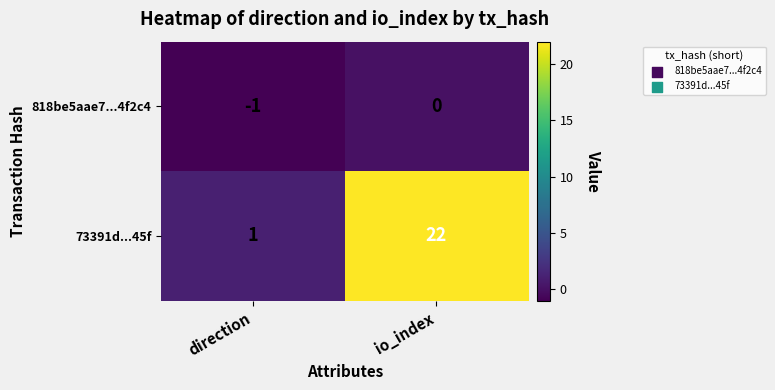

Which series has the largest range (max minus min)?

73391d...45f